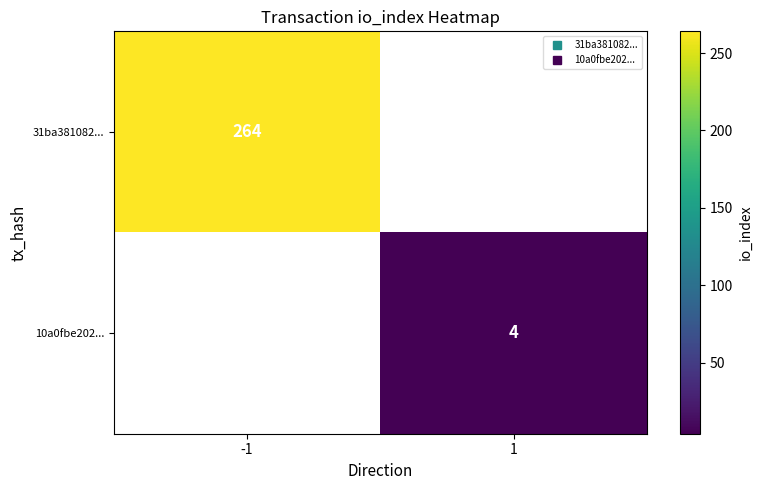

List the labels in order of 31ba381082... value, largest first.

-1, 1